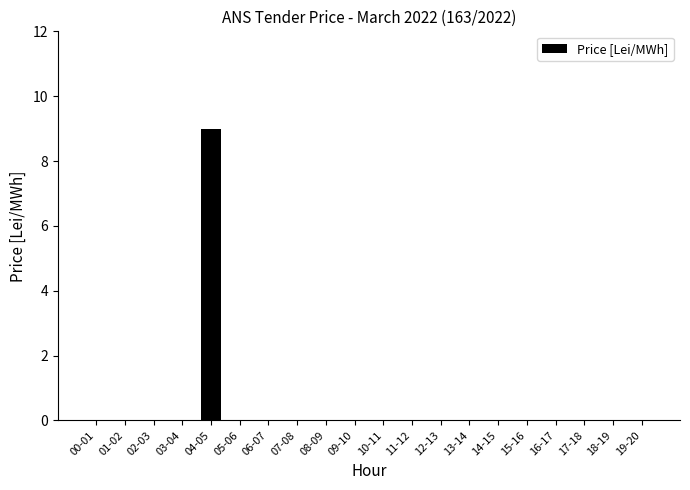

Is it true that the value at 14-15 is -4?

False